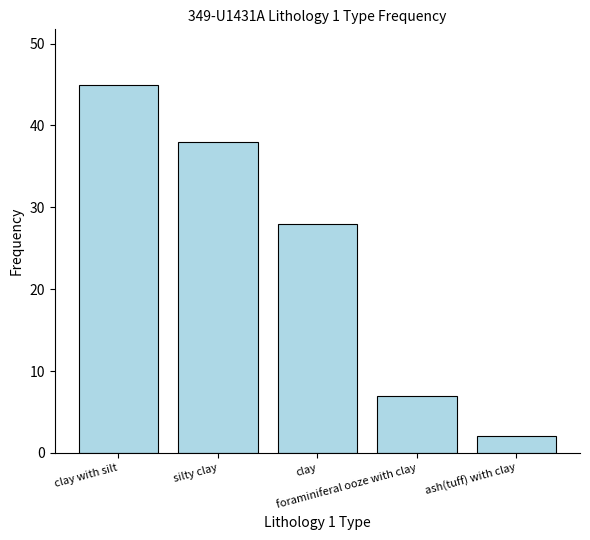

Count the values in the range 7 to 38.

3